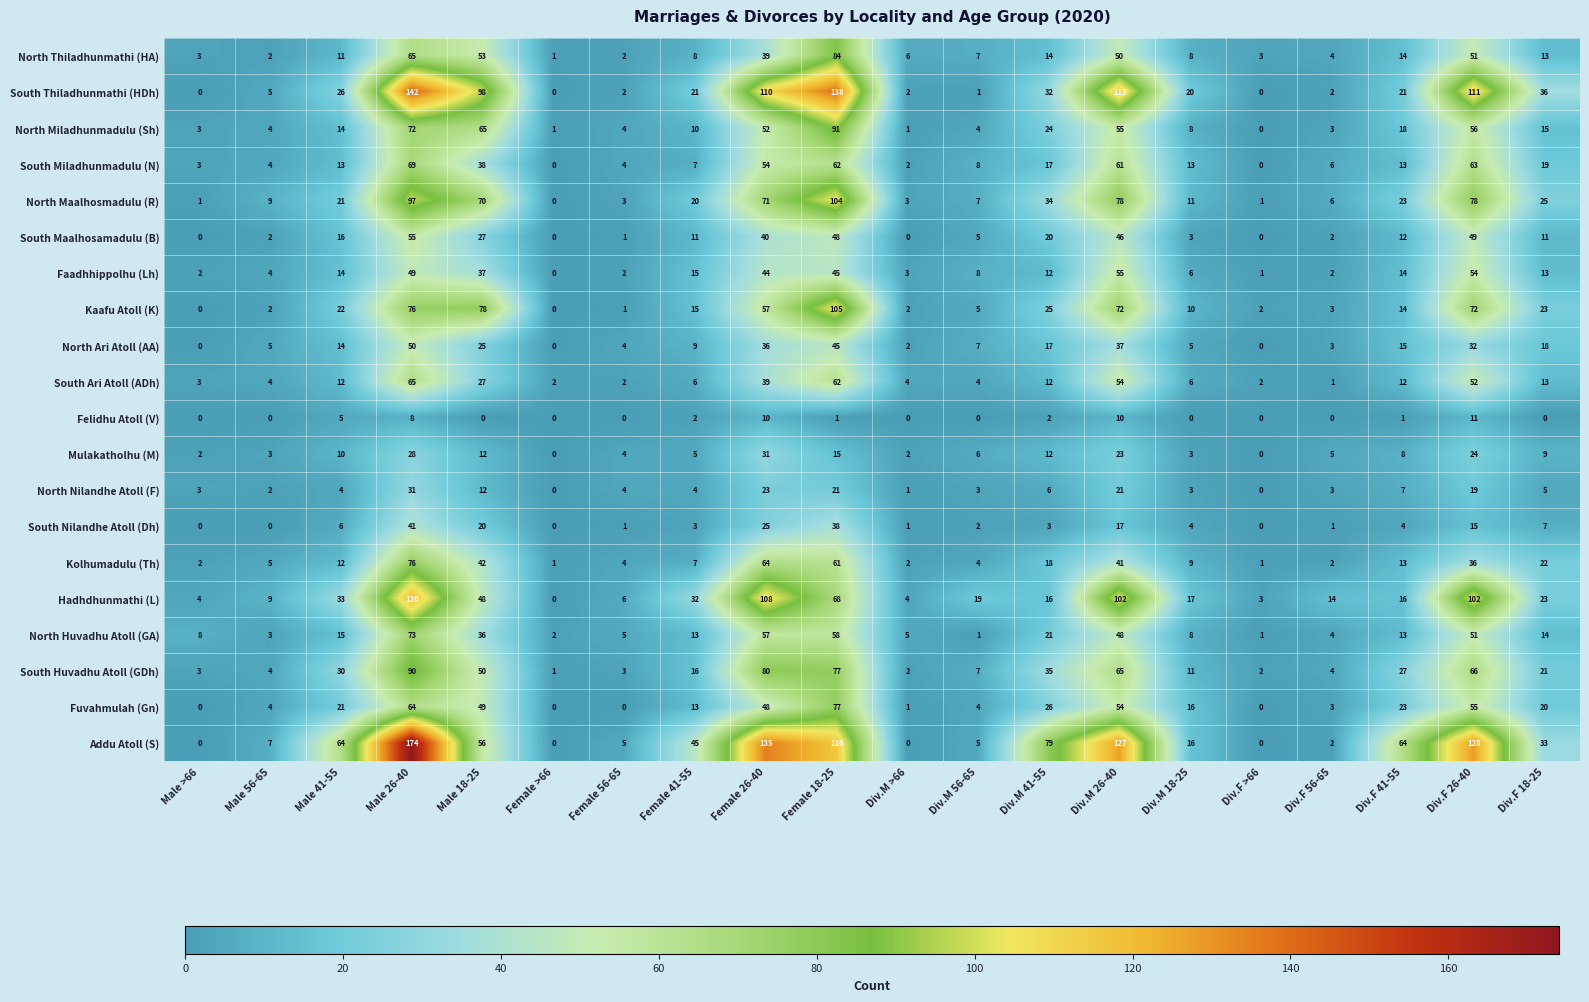

How many data points does each series have?

20